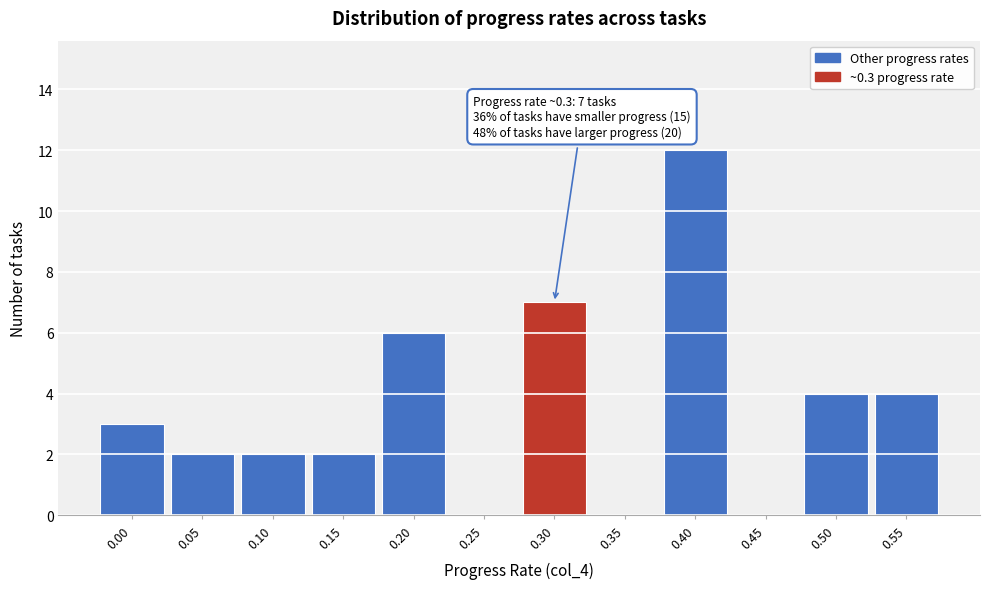

Reading left to right, list all the values displayed in this chart.

0.00=3	0.05=2	0.10=2	0.15=2	0.20=6	0.25=0	0.30=7	0.35=0	0.40=12	0.45=0	0.50=4	0.55=4